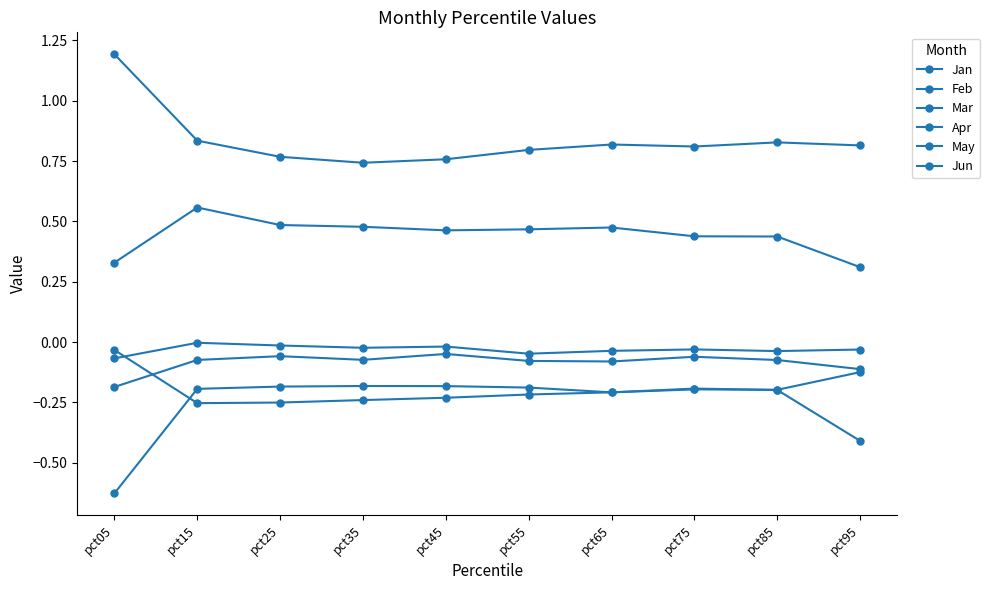

Which series has the largest range (max minus min)?

Mar